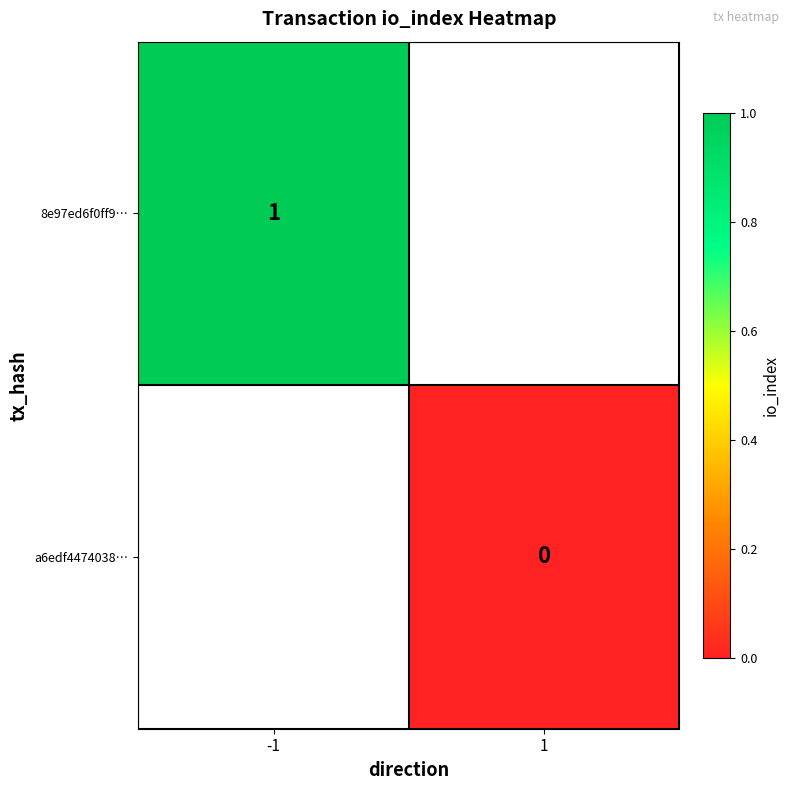

Which category has the highest value across all series?

-1